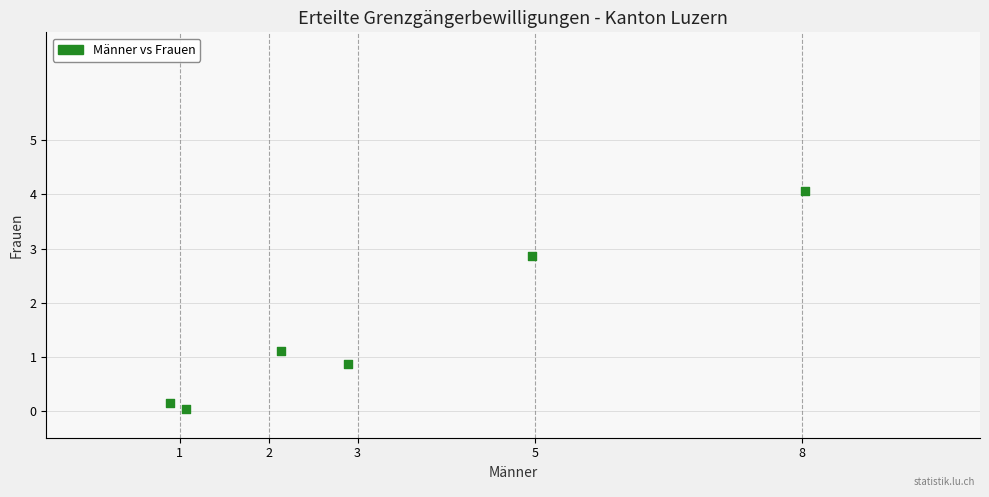

What is the range of X values (max minus min)?

7.1